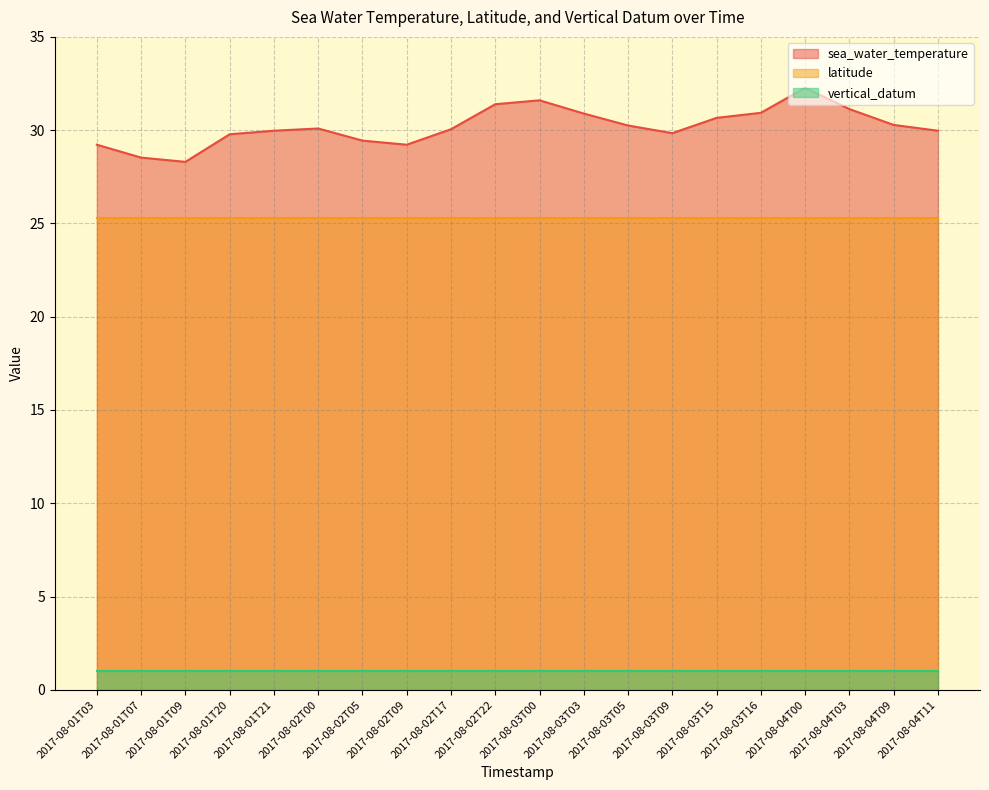

Is it true that sea_water_temperature equals 9.4 at 2017-08-01T03?

False